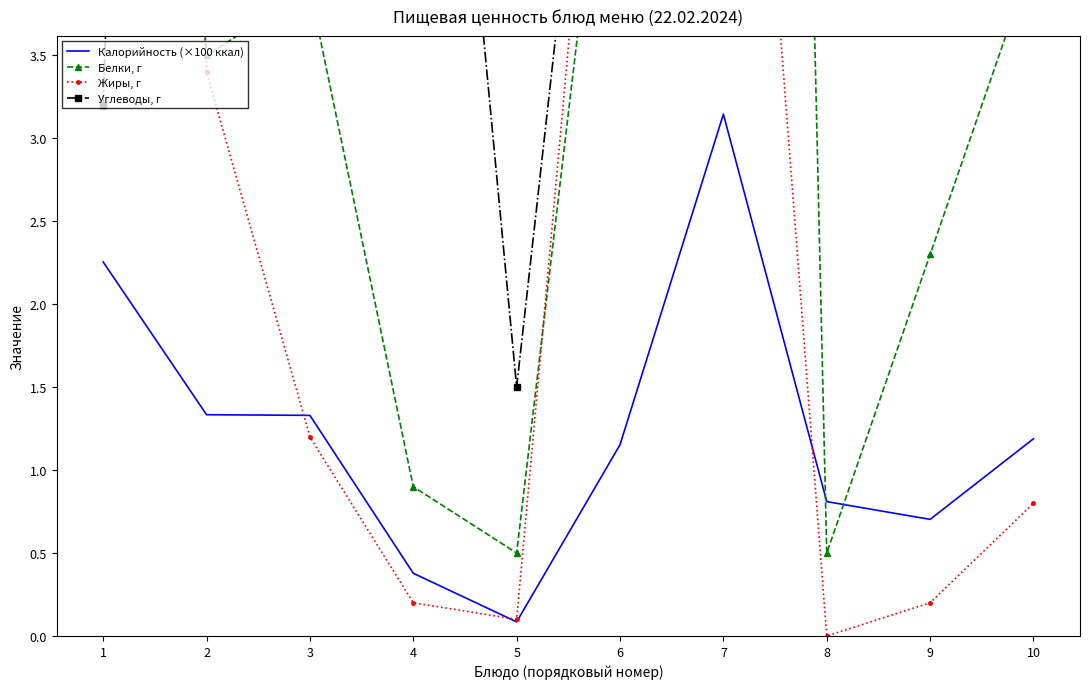

What is the sum of the Калорийность (×100 ккал) values at 6 and 10?

2.3